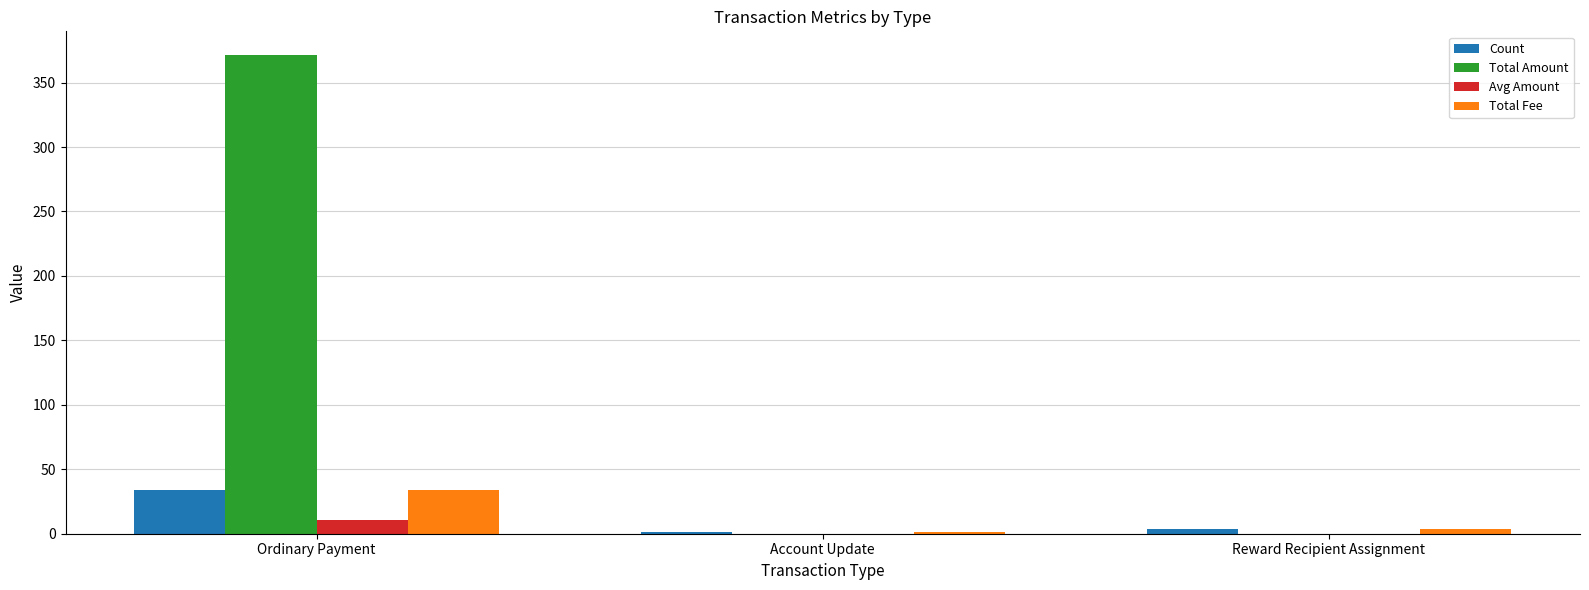

The Total Fee series shows 34.0 at Ordinary Payment. True or false?

True